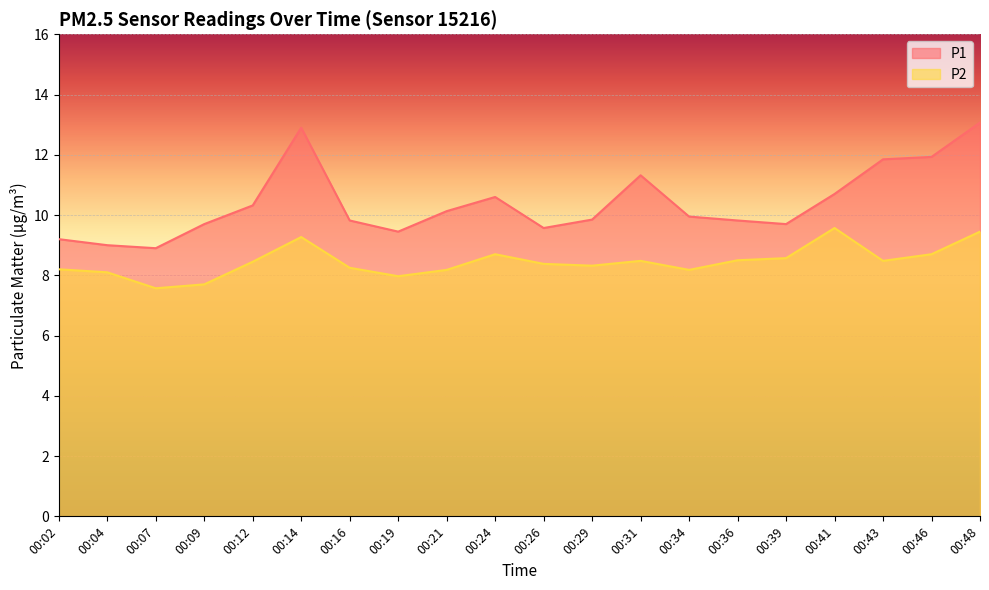

What are all the series names shown in the legend?

P1, P2